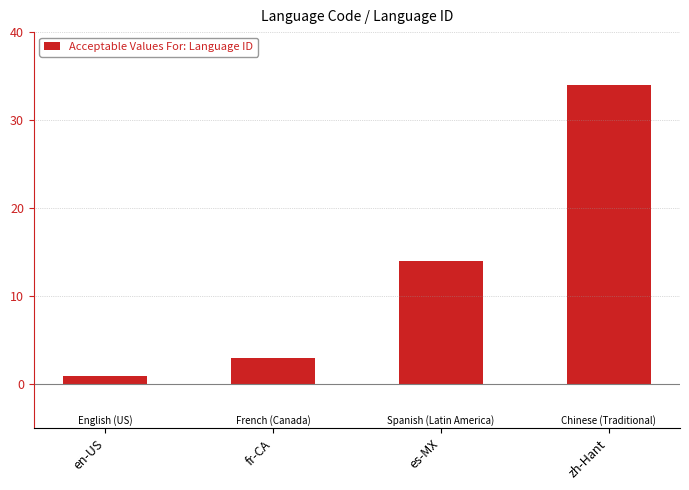

Is it true that the value at en-US is 1?

True